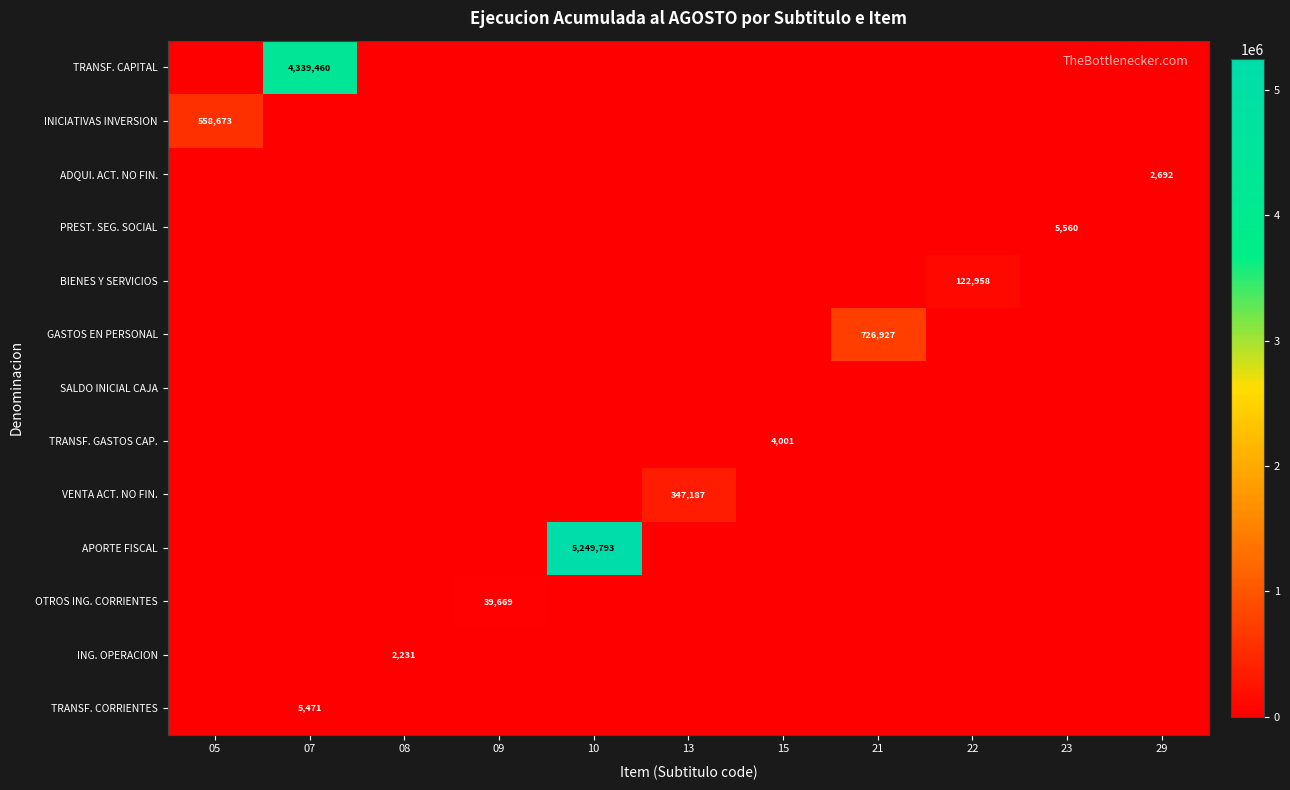

Rank the series at 10 from lowest to highest value.

TRANSF. CORRIENTES, ING. OPERACION, OTROS ING. CORRIENTES, VENTA ACT. NO FIN., TRANSF. GASTOS CAP., SALDO INICIAL CAJA, GASTOS EN PERSONAL, BIENES Y SERVICIOS, PREST. SEG. SOCIAL, ADQUI. ACT. NO FIN., INICIATIVAS INVERSION, TRANSF. CAPITAL, APORTE FISCAL